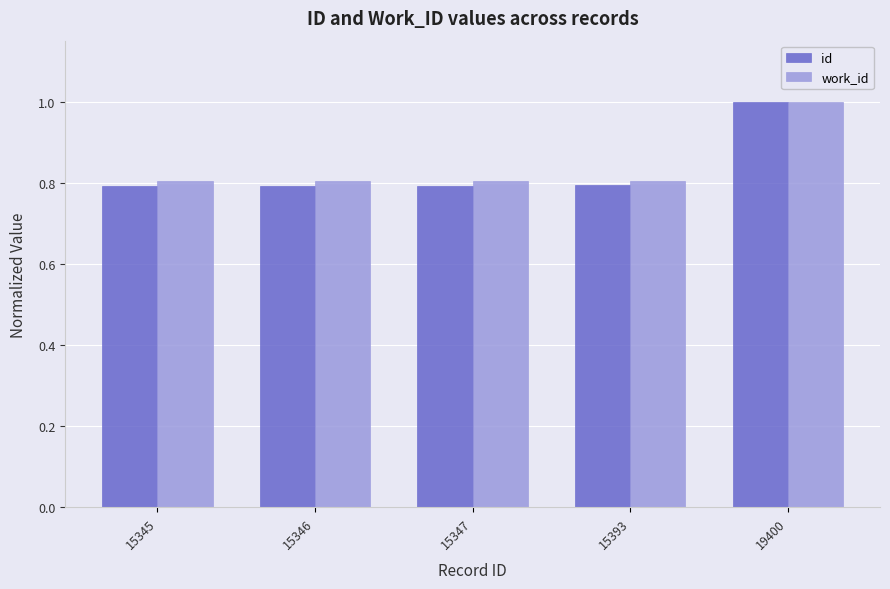

Count the number of categories in the chart.

5